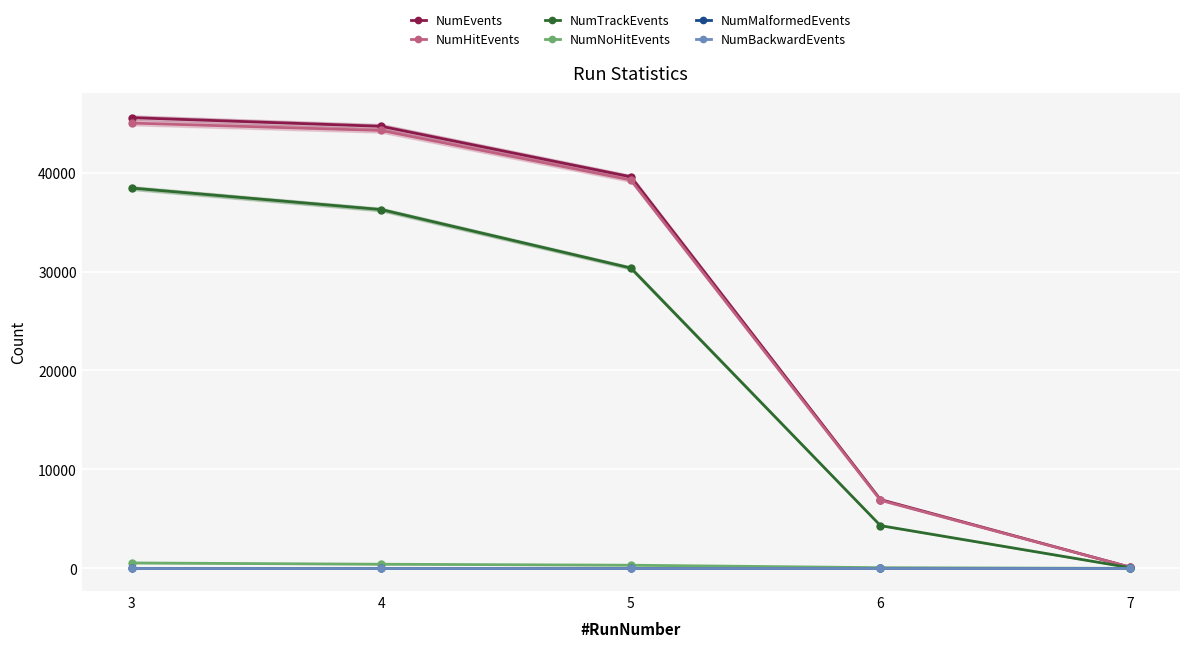

Does the chart display data point markers on the line(s)?

Yes